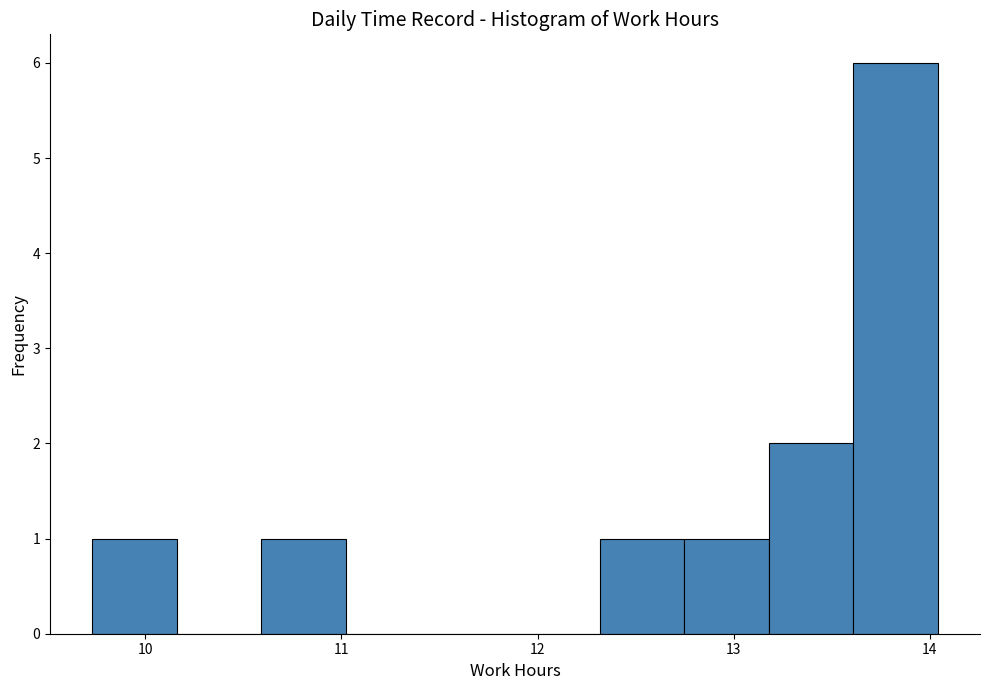

Over which range of the x-axis is the bar tallest?

13.6 to 14.0